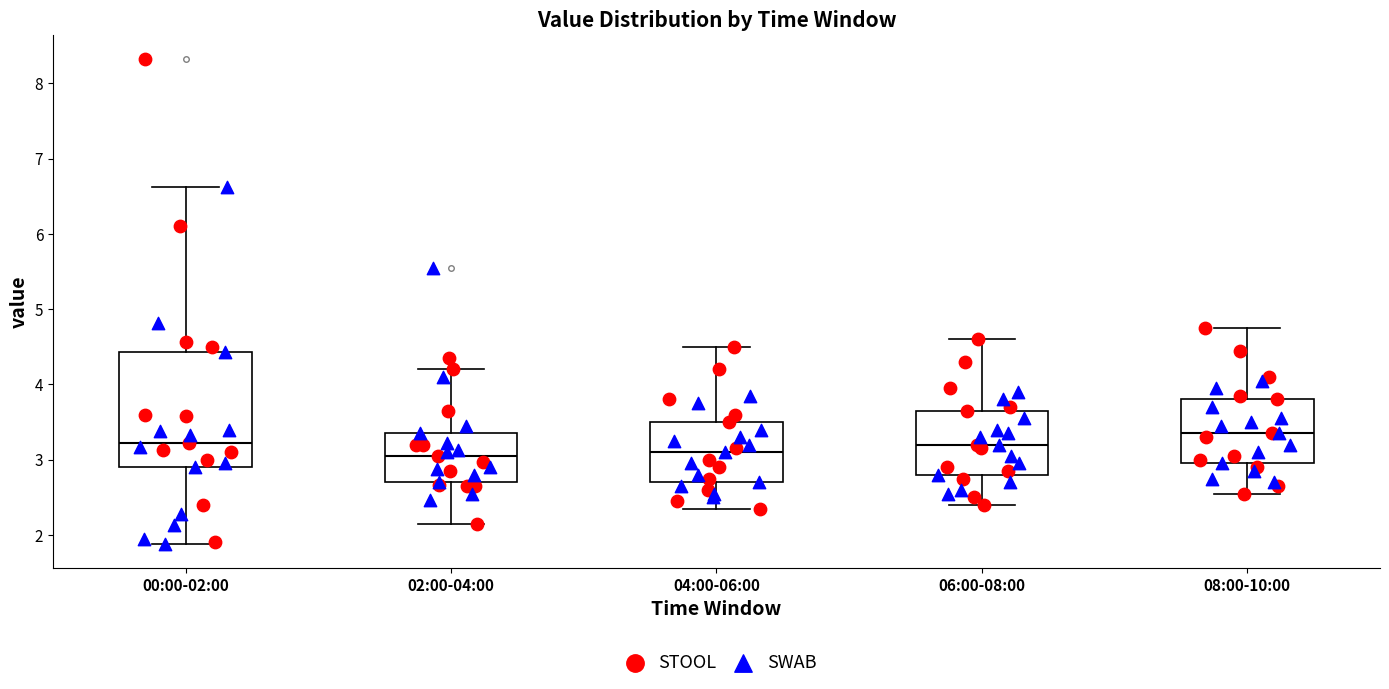

Reading left to right, transcribe this box plot: for each box, give where its median line is, the range the box spans, and where its two whiskers end, as read against the y-axis. The values are not printed on the chart, so give them approximately, as read against the axis.

00:00-02:00: median 3.2, box 2.9 to 4.4, whiskers 1.9 to 6.6
02:00-04:00: median 3.1, box 2.7 to 3.4, whiskers 2.2 to 4.2
04:00-06:00: median 3.1, box 2.7 to 3.5, whiskers 2.4 to 4.5
06:00-08:00: median 3.2, box 2.8 to 3.7, whiskers 2.4 to 4.6
08:00-10:00: median 3.4, box 3.0 to 3.8, whiskers 2.6 to 4.8